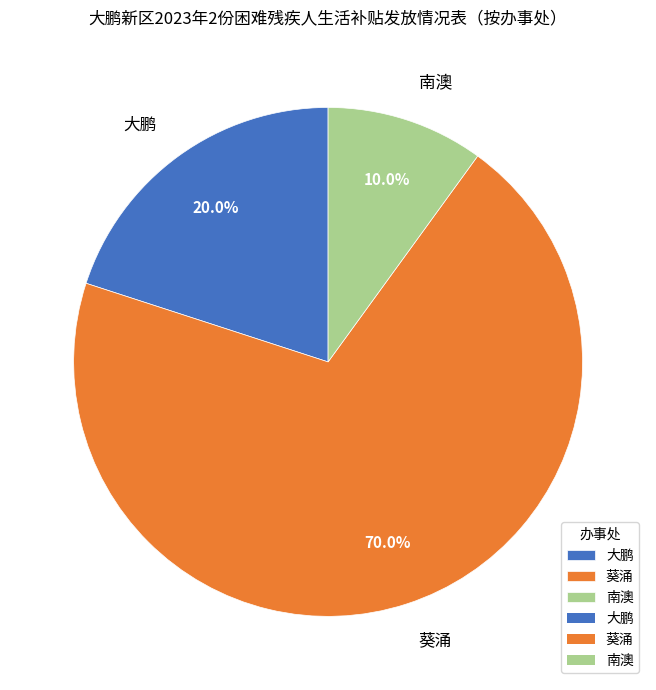

How much of the chart is everything except 大鹏?

80.0%